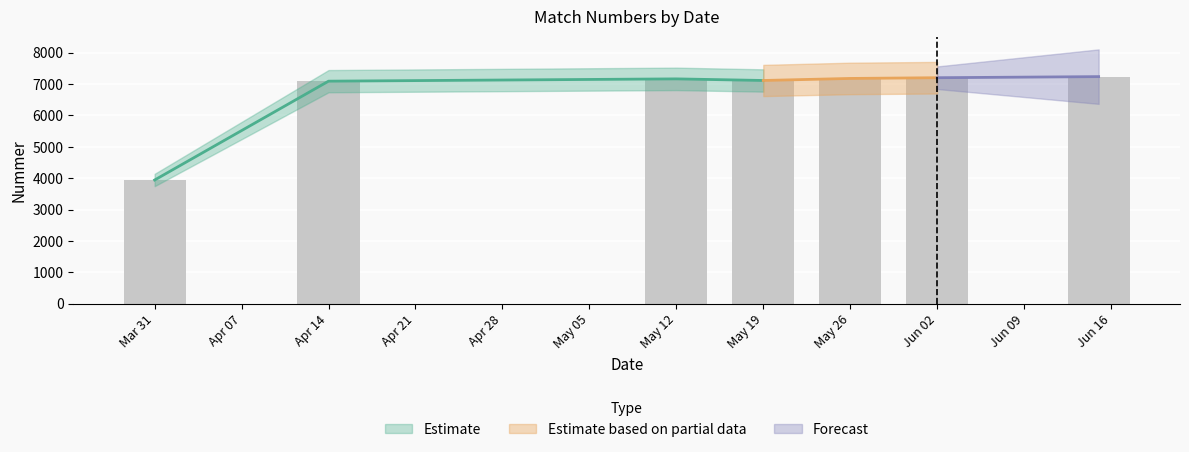

Reading right to left, transcribe all the data shown in this chart.

7238	7203	7180	7115	7166	7093	3941